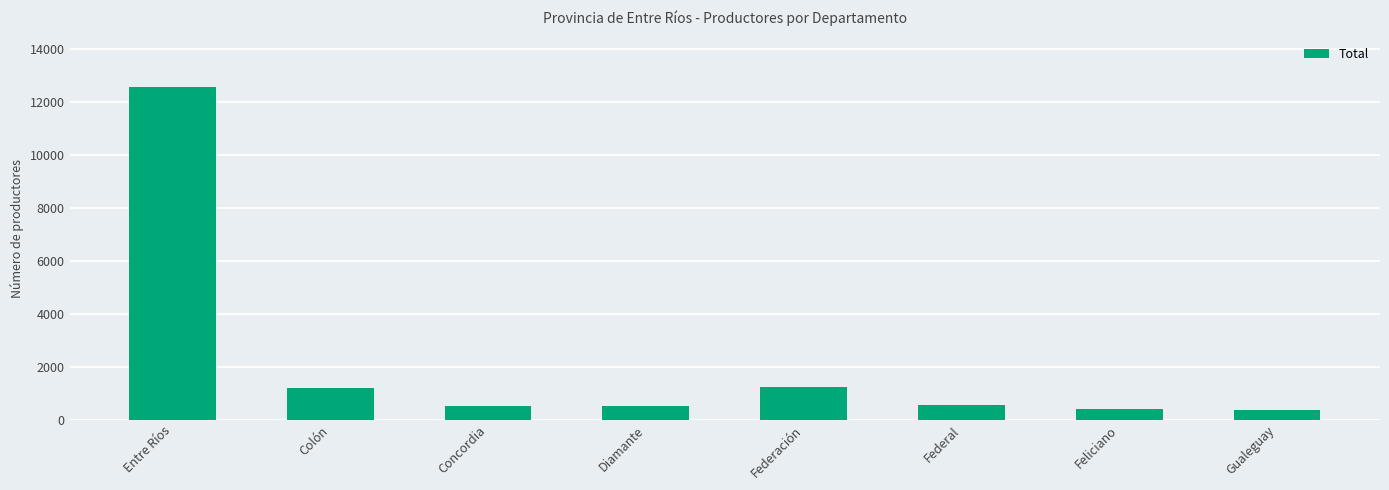

How many bars are there in total?

8